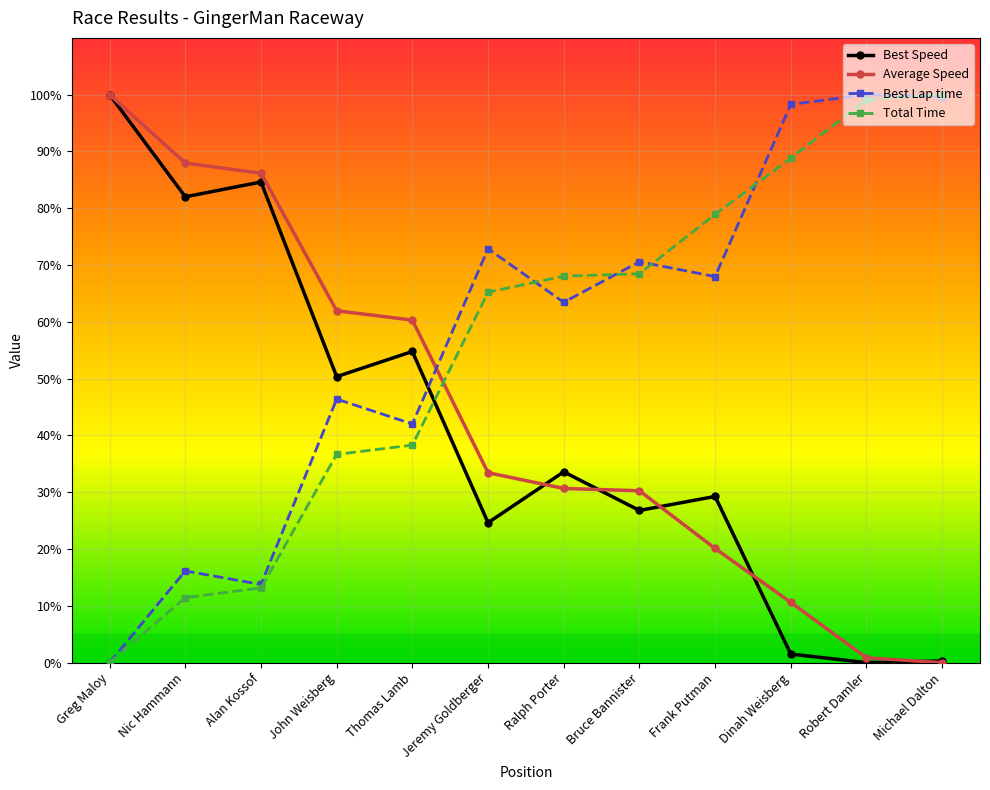

The value of Best Lap time at Bruce Bannister is 16.6. True or false?

False